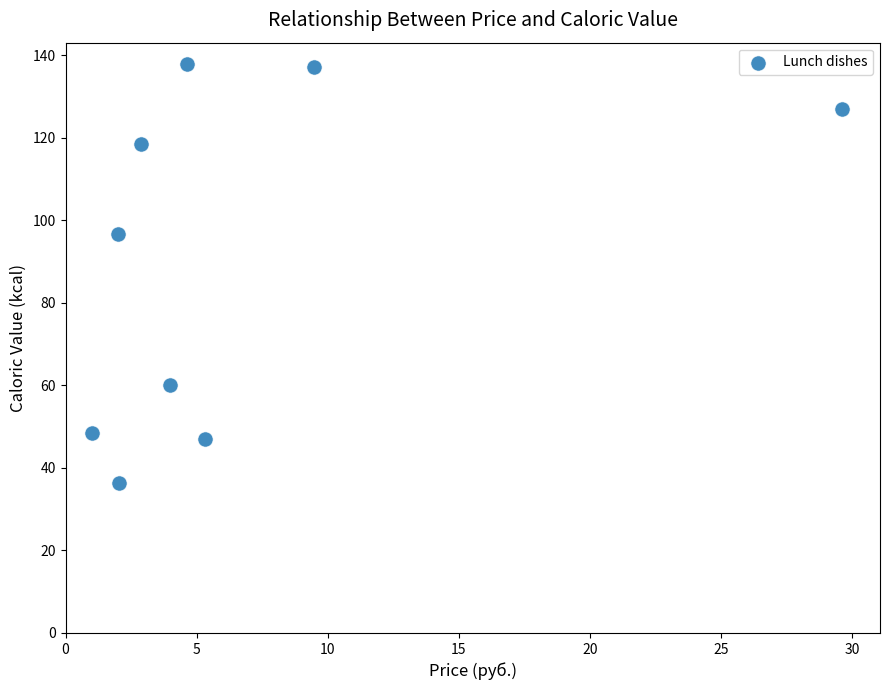

What Y value in the scatter plot is closest to 87?

96.8